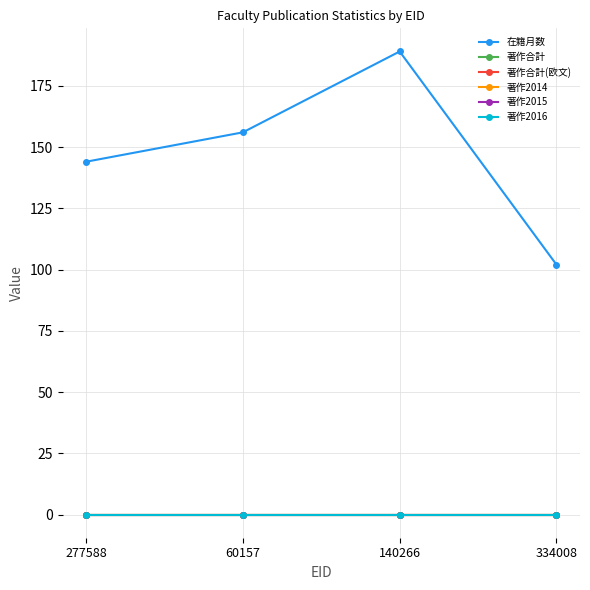

Which category has the lowest value across all series?

277588